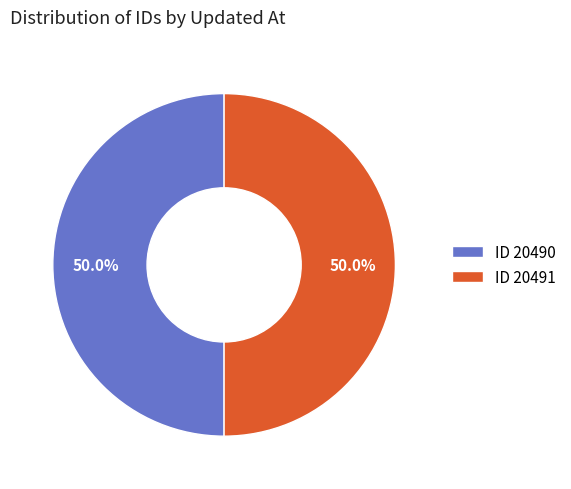

What is the ratio of the value at ID 20491 to the value at ID 20490?

1.0